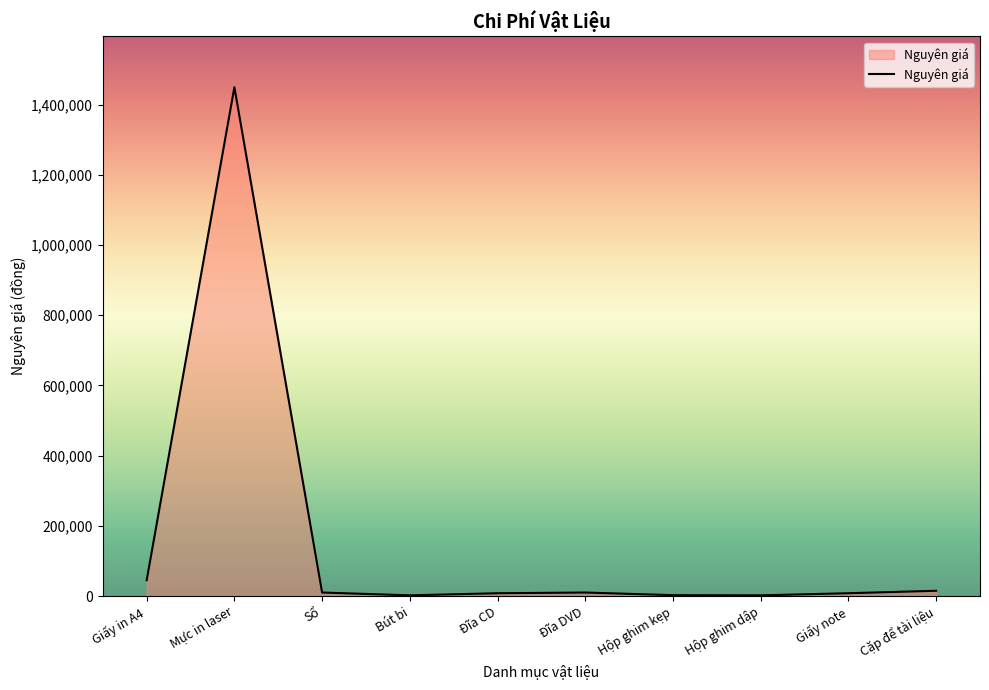

At which label is the value closest to 726000?

Giấy in A4